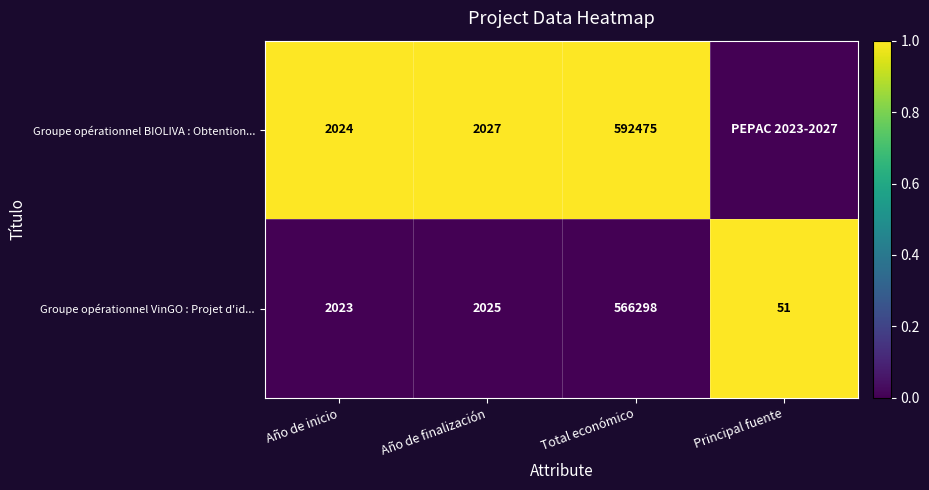

The value of Groupe opérationnel VinGO : Projet d'id... at Principal fuente is 15. True or false?

False